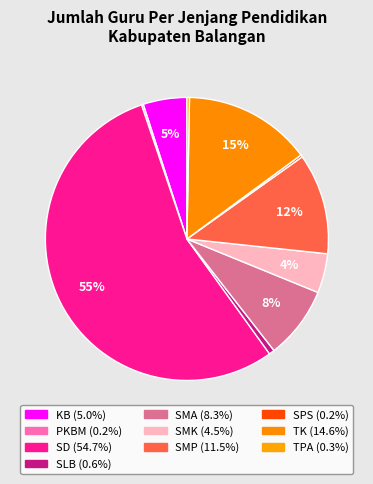

Which category accounts for the majority?

SD